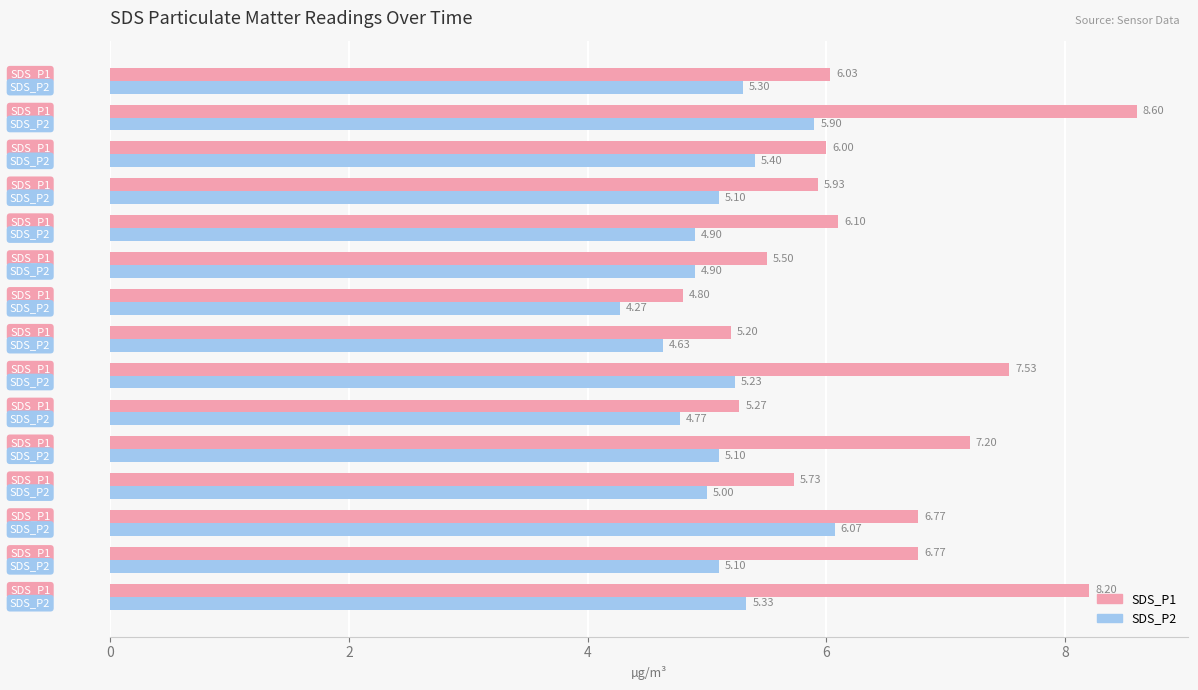

What is the sum of all SDS_P2 values?

77.0